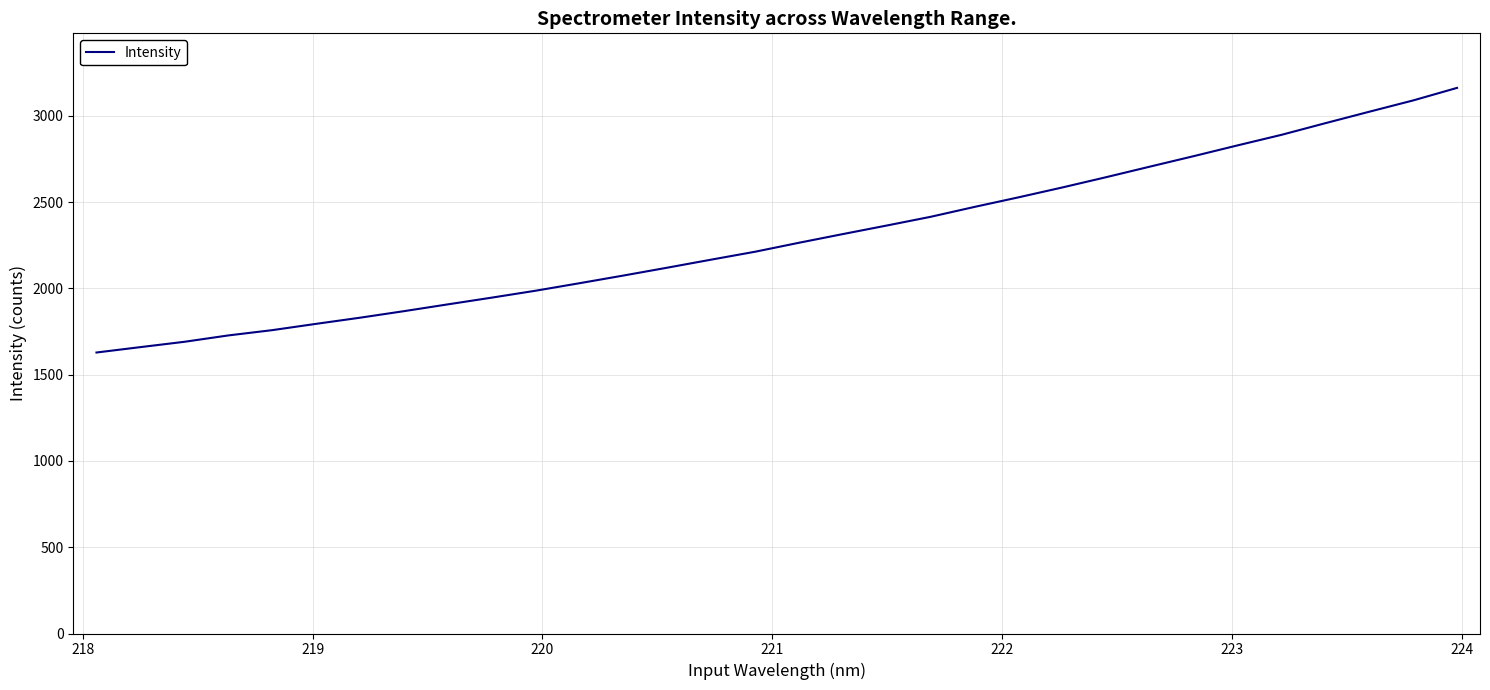

What is the minimum value shown in the chart?

1628.1